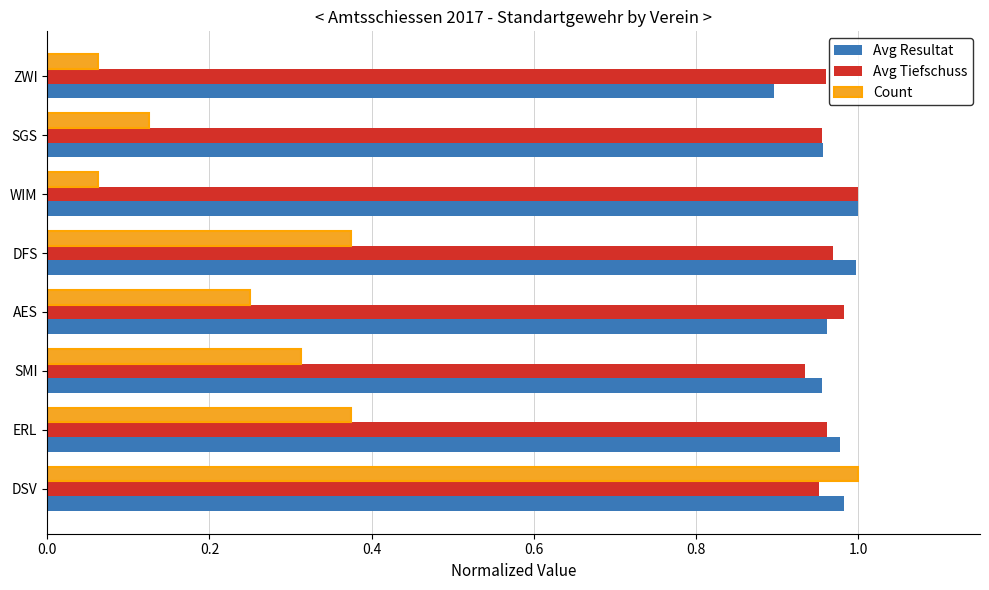

Which category has the lowest value in the Avg Resultat series?

ZWI